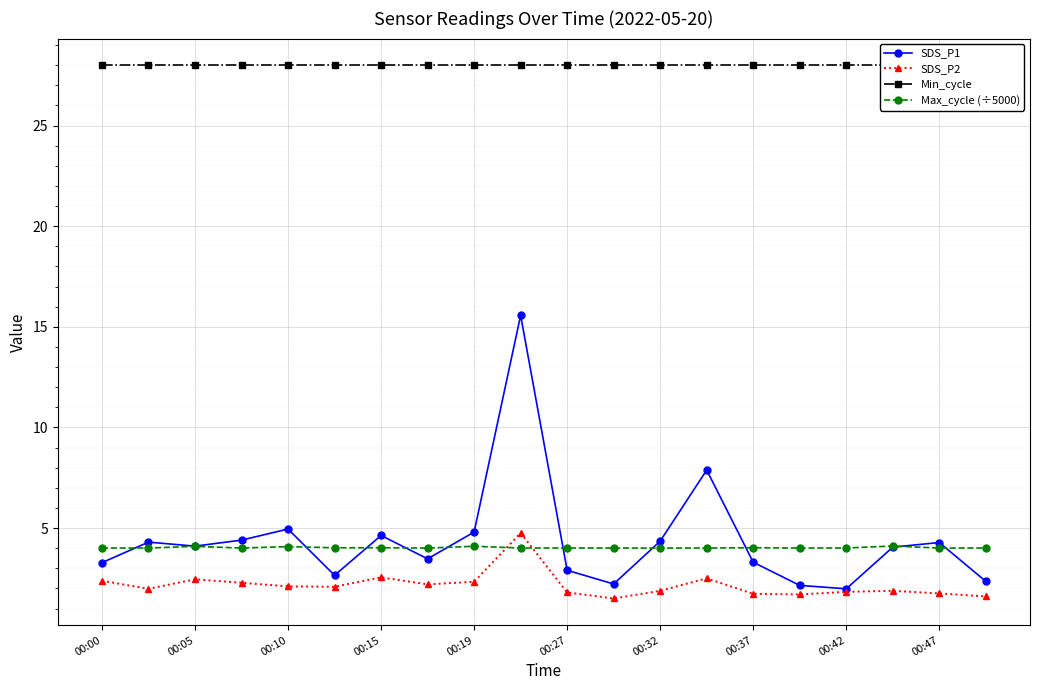

What is the highest value of the Max_cycle (÷5000) series?

4.1